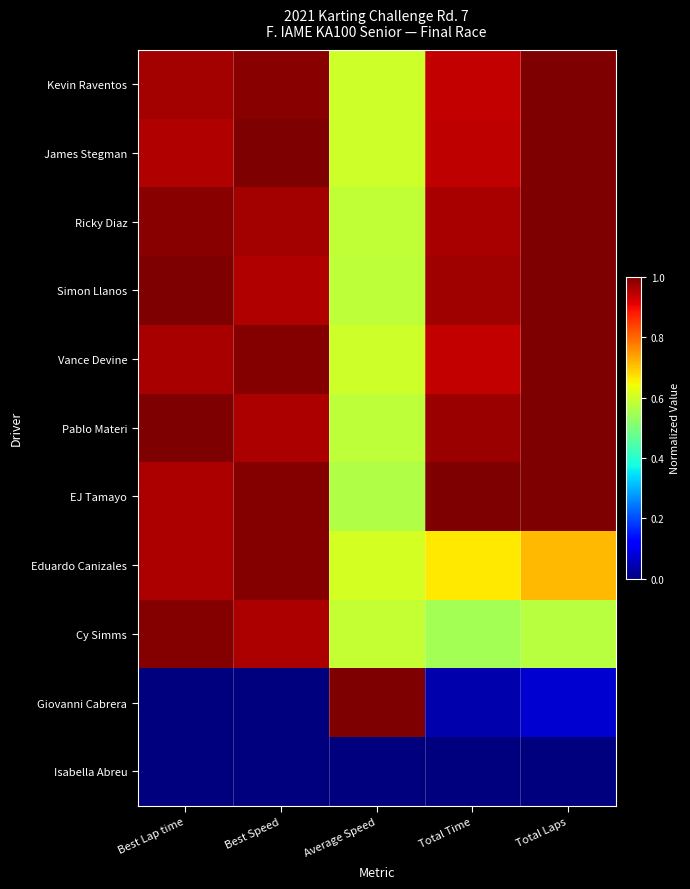

What is the difference between the highest and lowest values at Total Time?

1.0